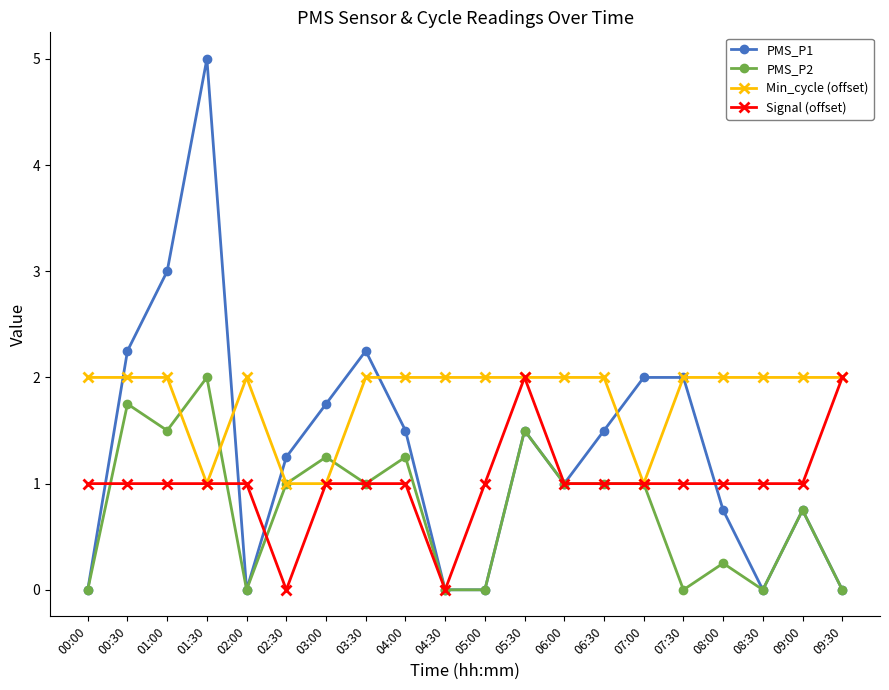

True or false: Signal (offset) has a value of 1.0 at 01:00.

True